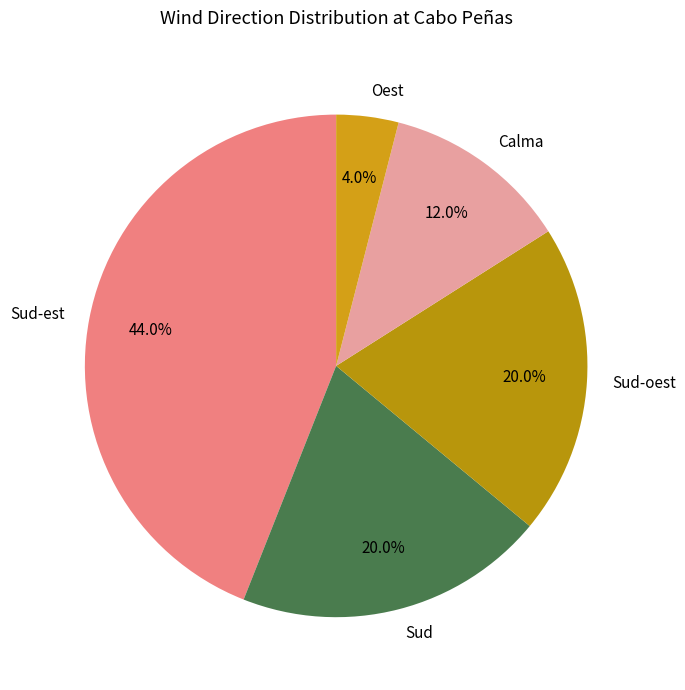

Is the sum of Oest and Calma greater than half?

No